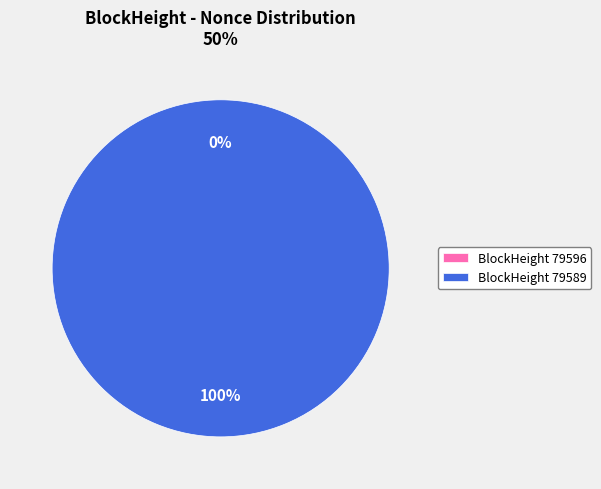

Does any single category account for the majority?

Yes